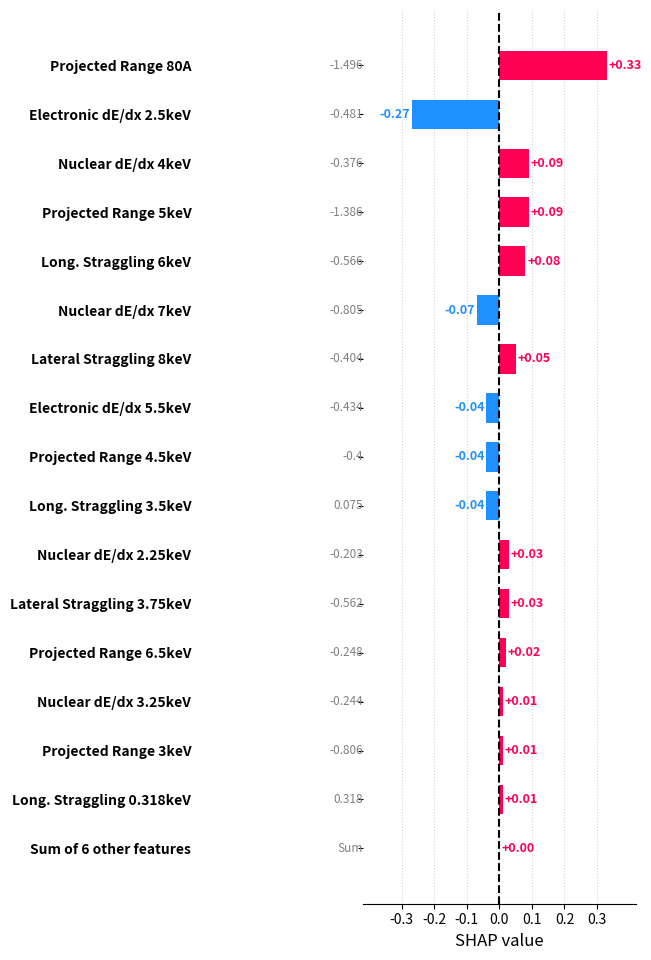

How many data points does each series have?

17